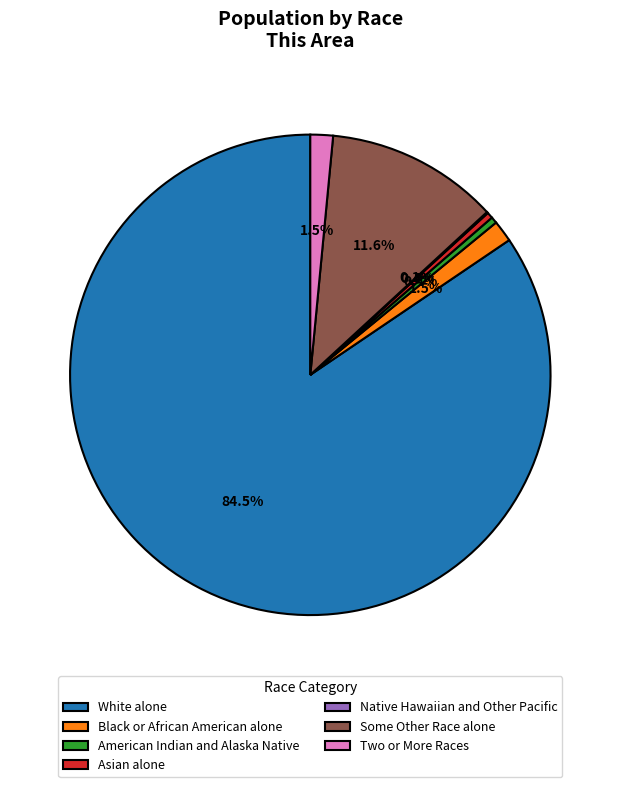

Which slice is the largest?

White alone